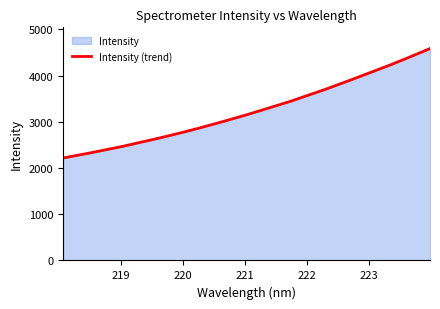

Does the chart display data point markers on the line(s)?

No